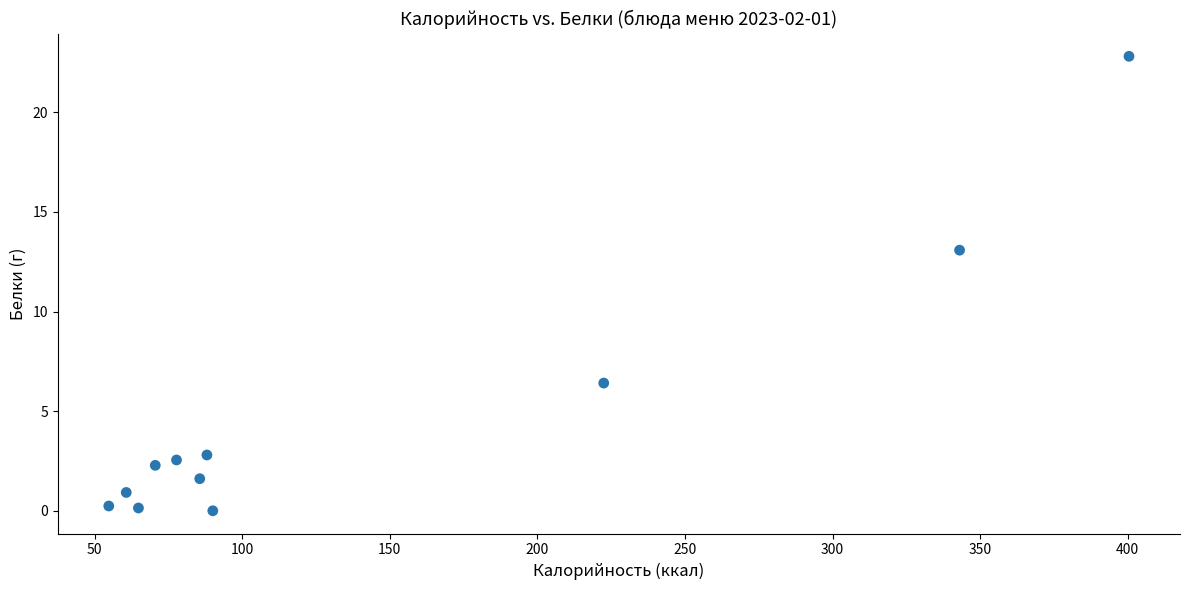

What Y value in the scatter plot is closest to 11?

13.1